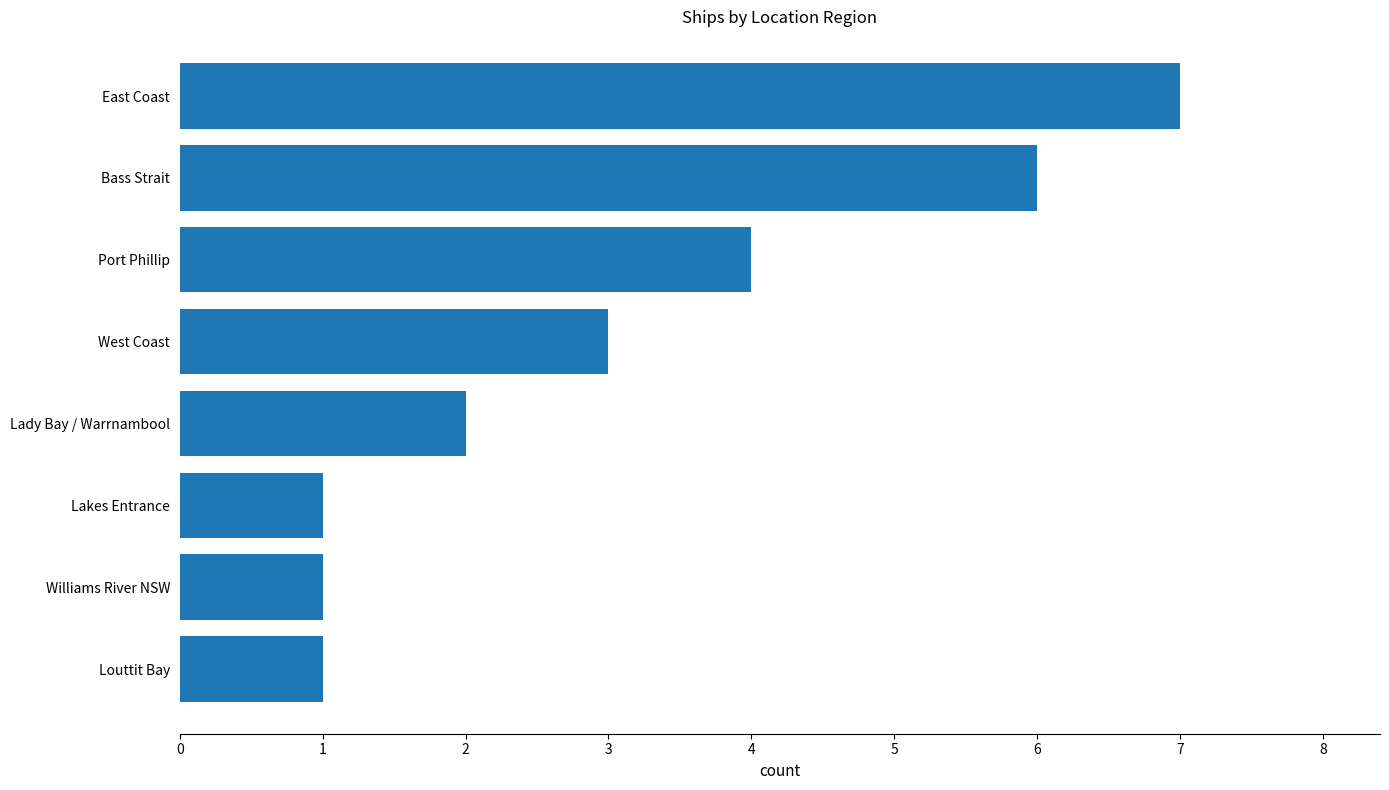

Does the chart contain stacked bars?

No